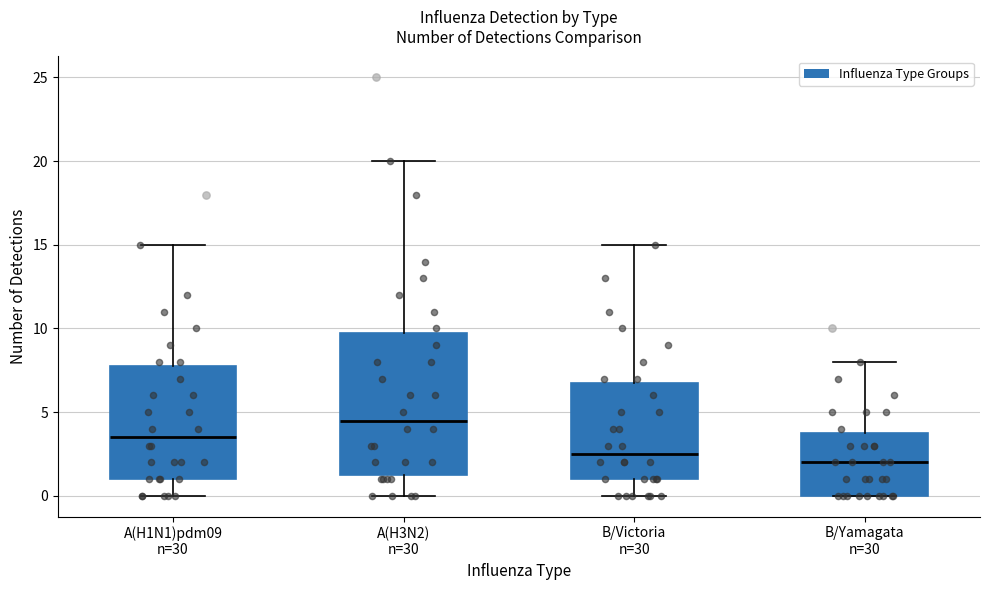

Reading left to right, read every box against the y-axis: the position of its median line, the range the box covers, and the ends of its whiskers. The values are not printed on the chart, so give them approximately, as read against the axis.

A(H1N1)pdm09 n=30: median 3.5, box 1.0 to 8.0, whiskers 0.0 to 15.0
A(H3N2) n=30: median 4.5, box 1.5 to 10.0, whiskers 0.0 to 20.0
B/Victoria n=30: median 2.5, box 1.0 to 7.0, whiskers 0.0 to 15.0
B/Yamagata n=30: median 2.0, box 0.0 to 4.0, whiskers 0.0 to 8.0